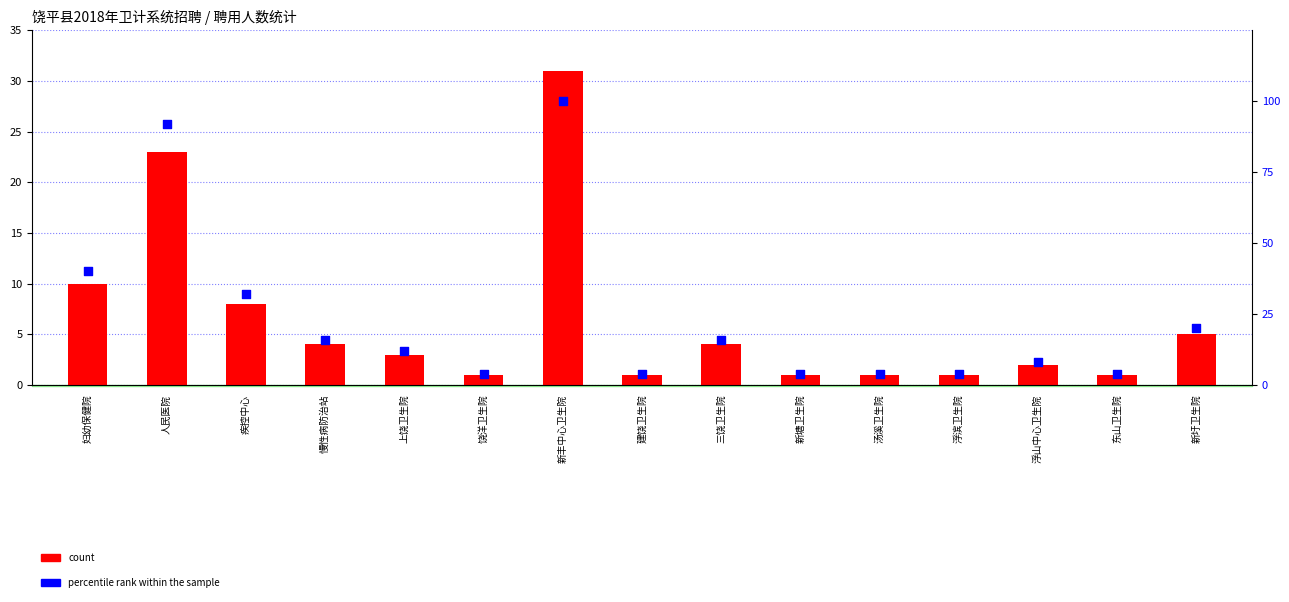

At which category is the sum across all series the highest?

新丰中心卫生院